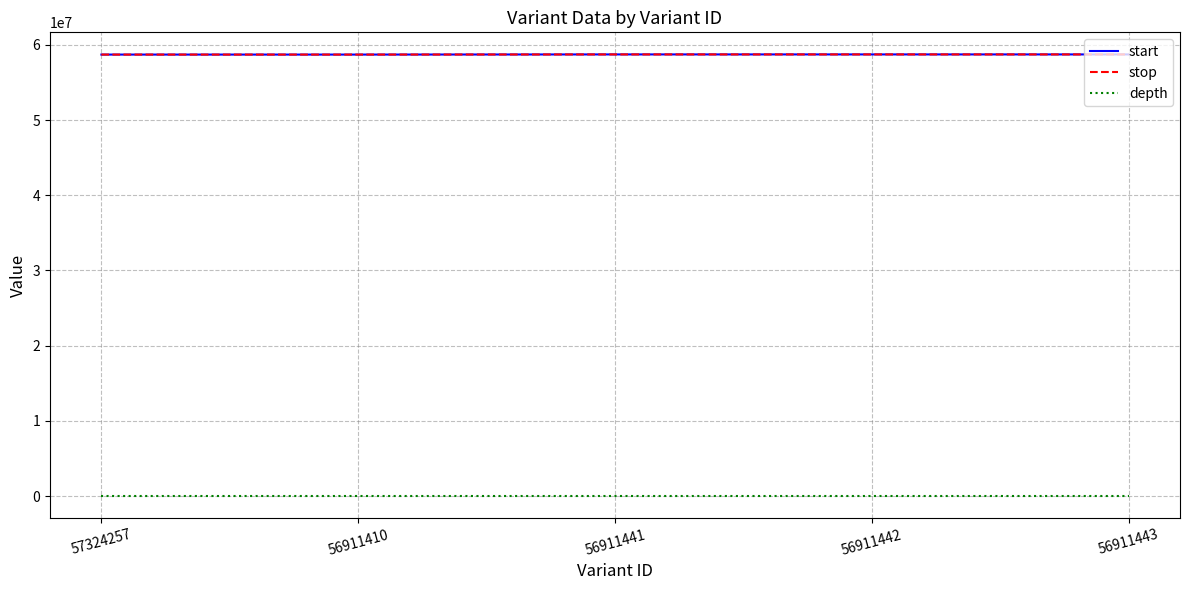

True or false: stop has more than 2 interior local peaks.

False